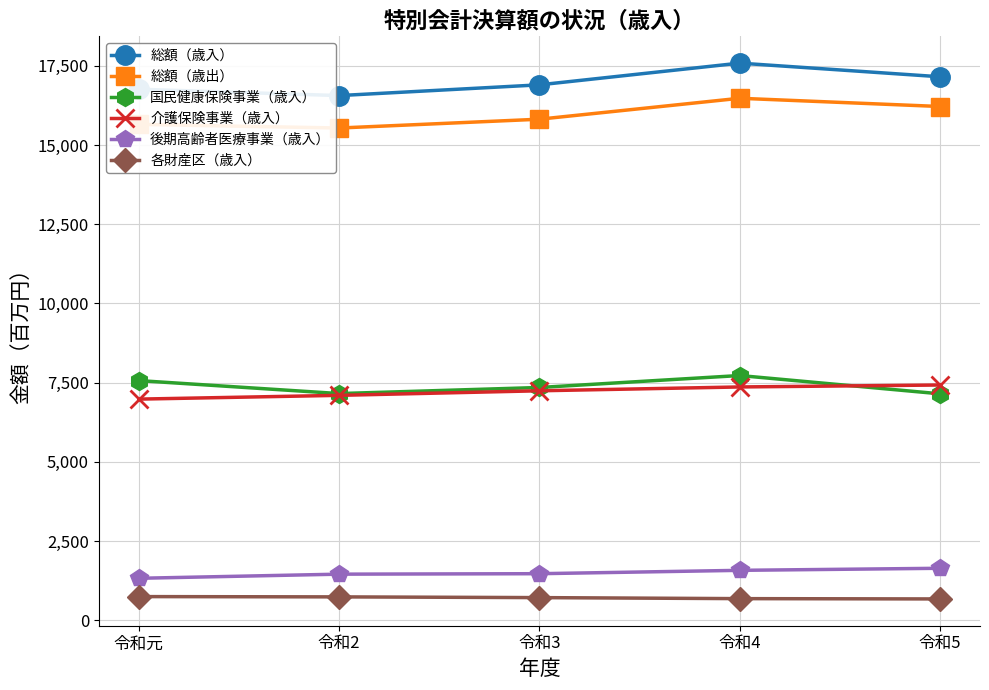

Reading left to right, transcribe all the data shown in this chart.

総額（歳入）: 令和元=16762010	令和2=16561361	令和3=16900771	令和4=17586295	令和5=17155710
総額（歳出）: 令和元=15652554	令和2=15537286	令和3=15815682	令和4=16476737	令和5=16216771
国民健康保険事業（歳入）: 令和元=7563060	令和2=7153409	令和3=7345372	令和4=7723233	令和5=7146137
介護保険事業（歳入）: 令和元=6978480	令和2=7097549	令和3=7241644	令和4=7362310	令和5=7424043
後期高齢者医療事業（歳入）: 令和元=1321665	令和2=1451995	令和3=1466665	令和4=1572767	令和5=1637721
各財産区（歳入）: 令和元=743803	令和2=734681	令和3=711563	令和4=679273	令和5=669891